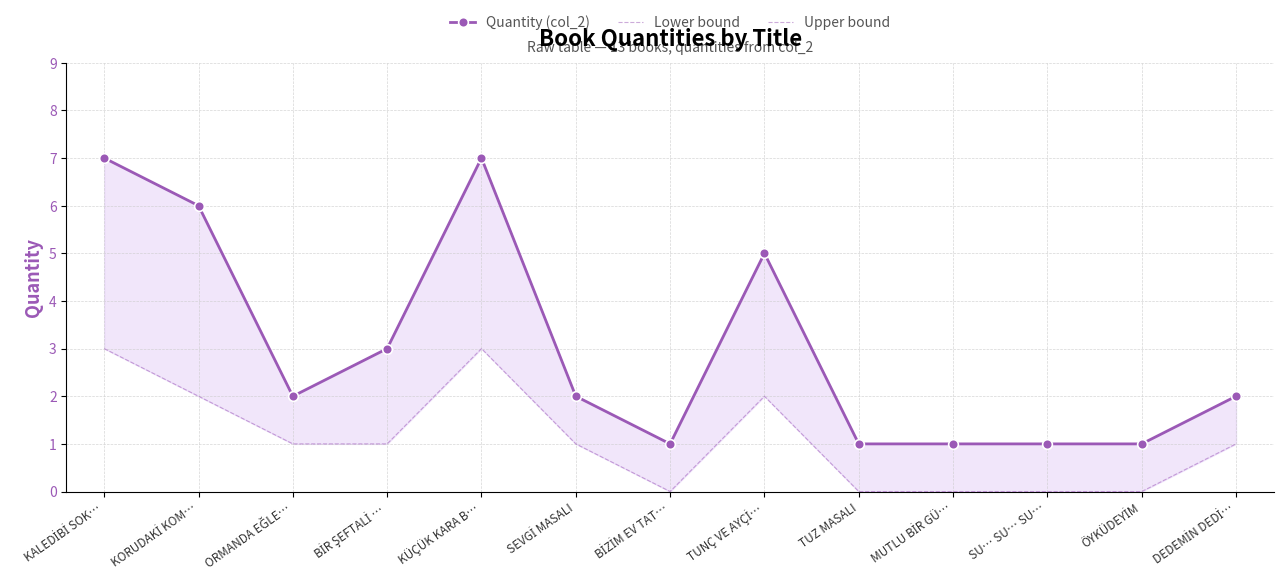

Reading left to right, extract all data points from this chart.

Quantity (col_2): 7	6	2	3	7	2	1	5	1	1	1	1	2
Lower bound: 3	2	1	1	3	1	0	2	0	0	0	0	1
Upper bound: 7	6	2	3	7	2	1	5	1	1	1	1	2